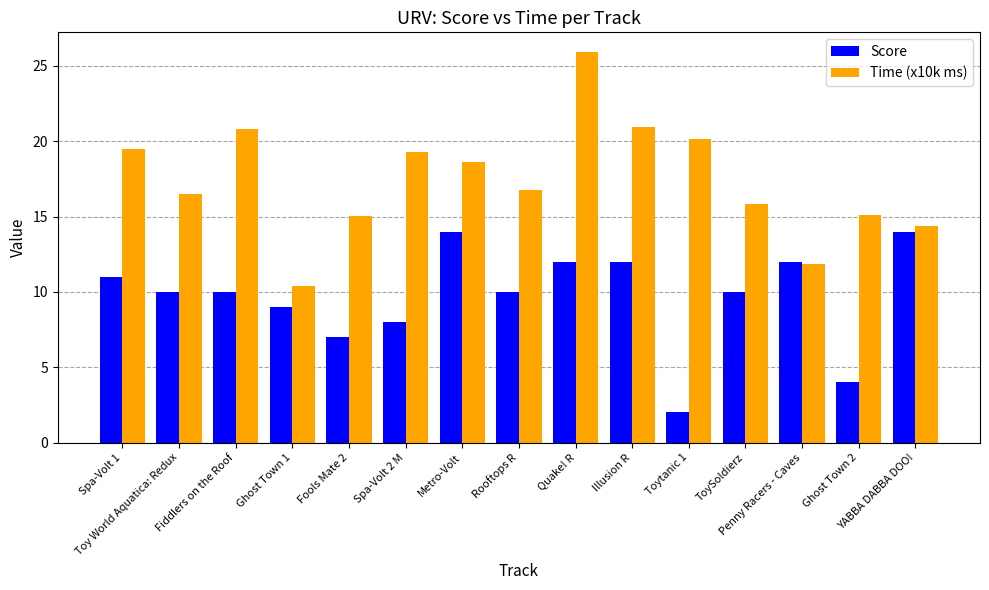

Which series has the largest range (max minus min)?

Time (x10k ms)